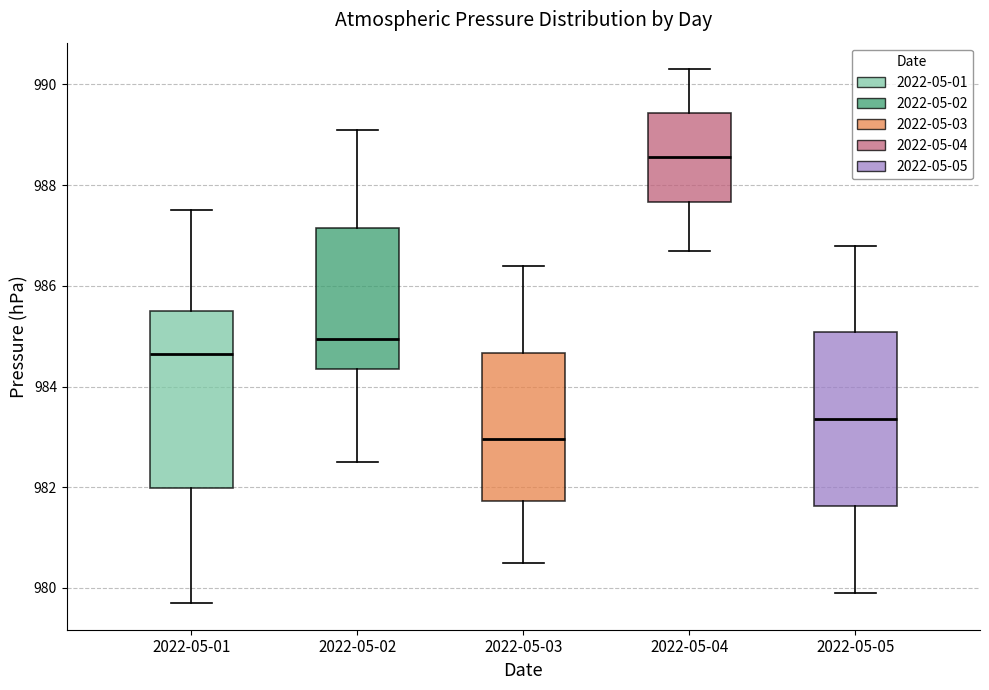

Reading left to right, transcribe this box plot: for each box, give where its median line is, the range the box spans, and where its two whiskers end, as read against the y-axis. The values are not printed on the chart, so give them approximately, as read against the axis.

2022-05-01: median 984.6, box 982.0 to 985.6, whiskers 979.8 to 987.6
2022-05-02: median 985.0, box 984.4 to 987.2, whiskers 982.6 to 989.2
2022-05-03: median 983.0, box 981.8 to 984.6, whiskers 980.6 to 986.4
2022-05-04: median 988.6, box 987.6 to 989.4, whiskers 986.8 to 990.4
2022-05-05: median 983.4, box 981.6 to 985.0, whiskers 980.0 to 986.8